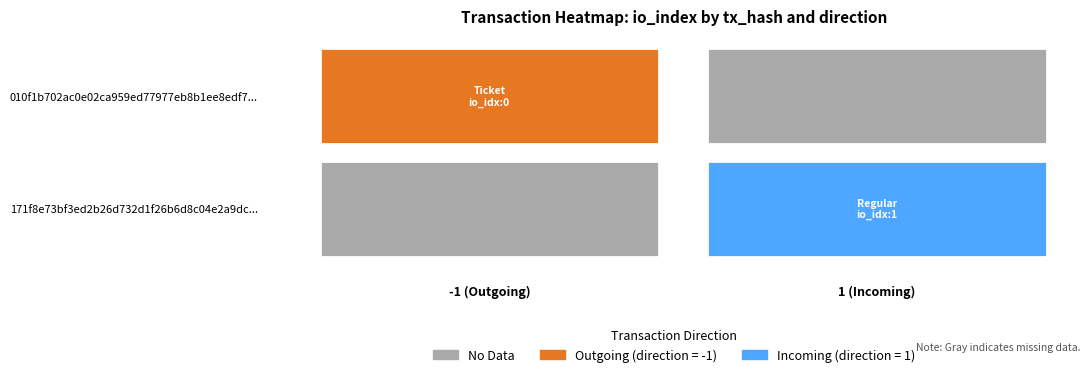

Is the value of 010f1b702ac0e02ca959ed77977eb8b1ee8edf7 at io_index greater than the value of 171f8e73bf3ed2b26d732d1f26b6d8c04e2a9dc at io_index?

No